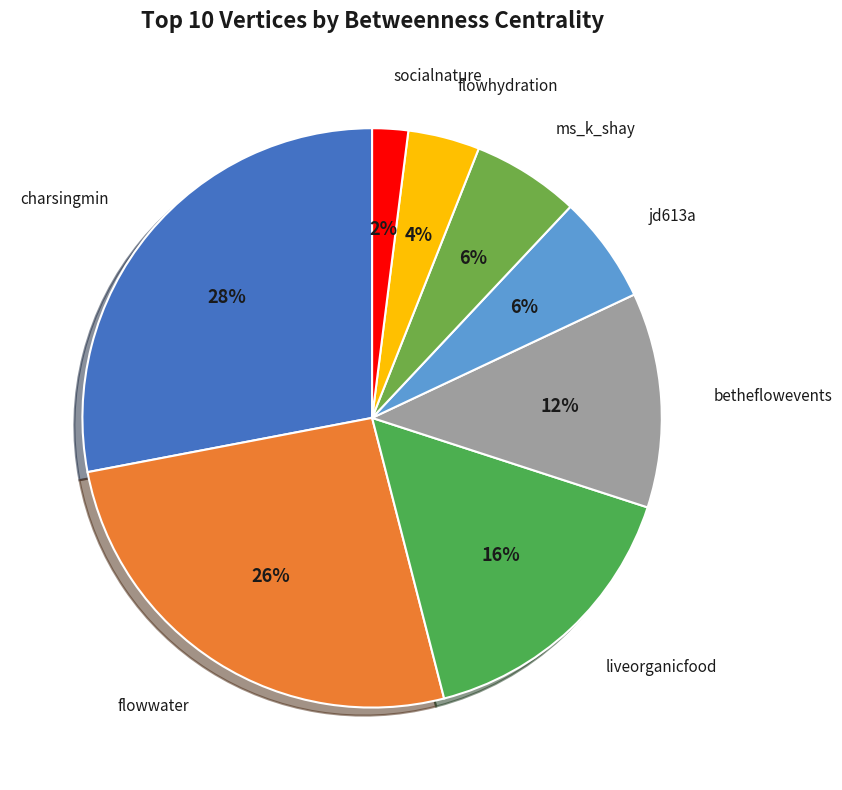

What percentage is the ms_k_shay slice, to the nearest percent?

6%